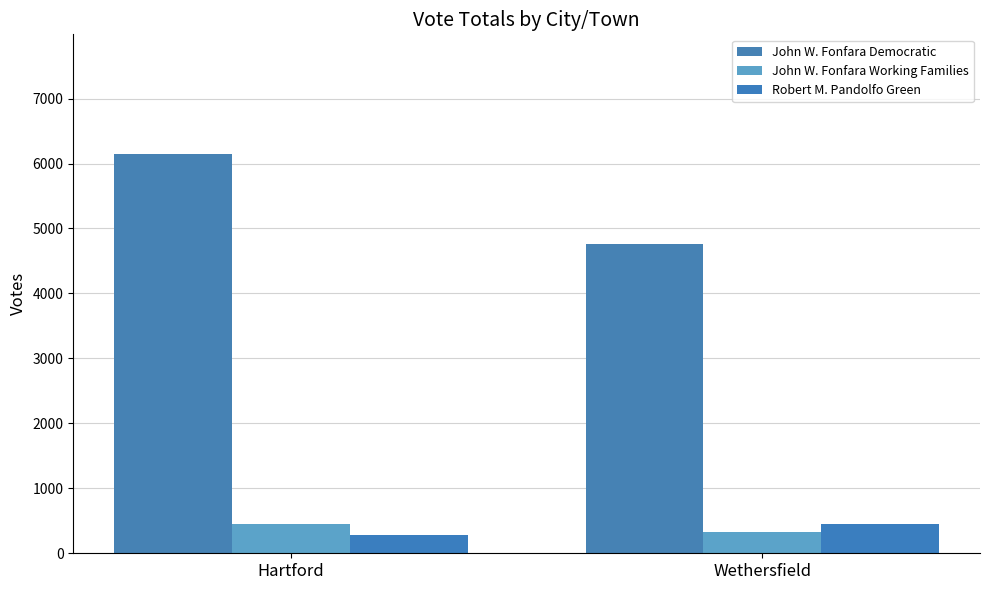

What value does the John W. Fonfara Democratic series have at Wethersfield?

4762